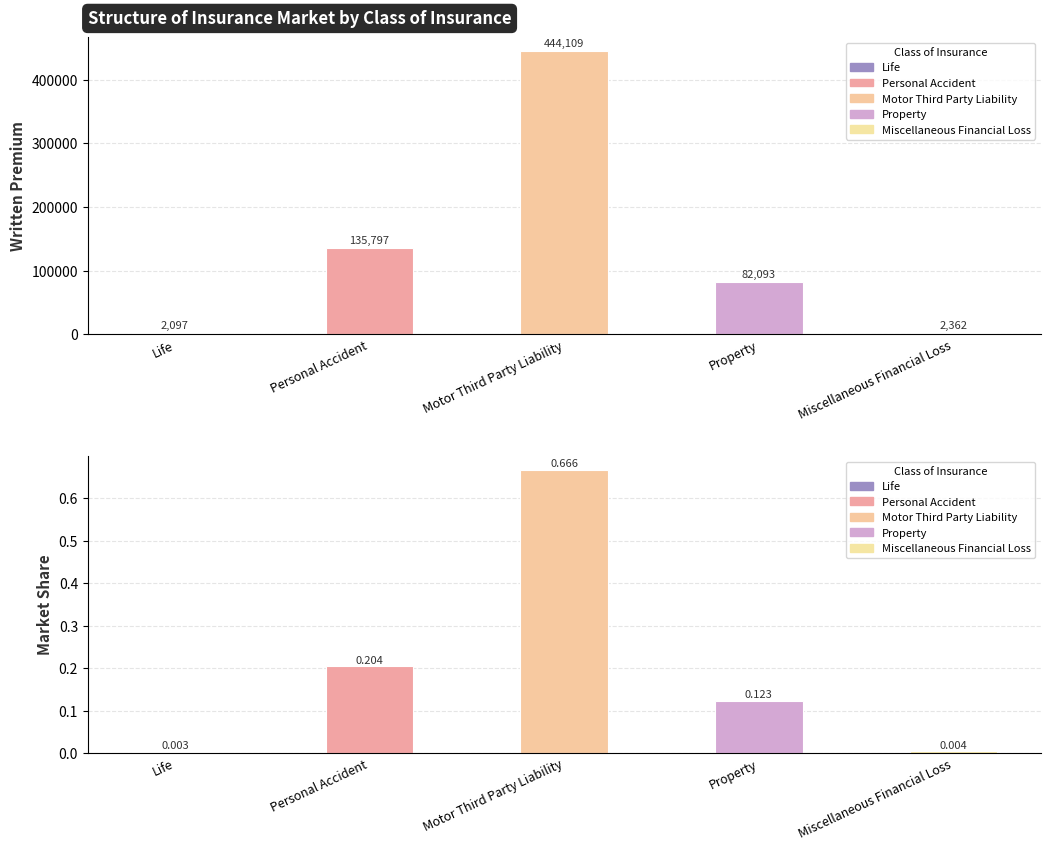

The value of Written Premium at Miscellaneous Financial Loss is 2361.6. True or false?

True